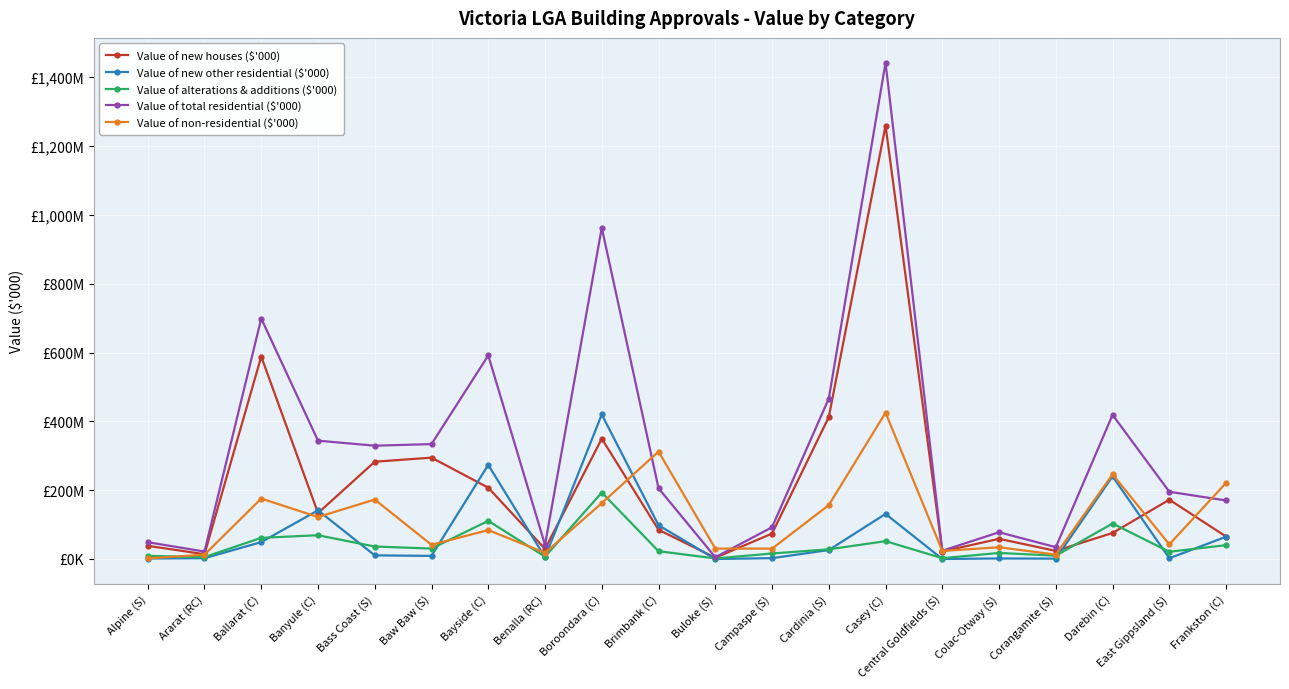

What value does the Value of alterations & additions ($'000) series have at Boroondara (C)?

193151.8